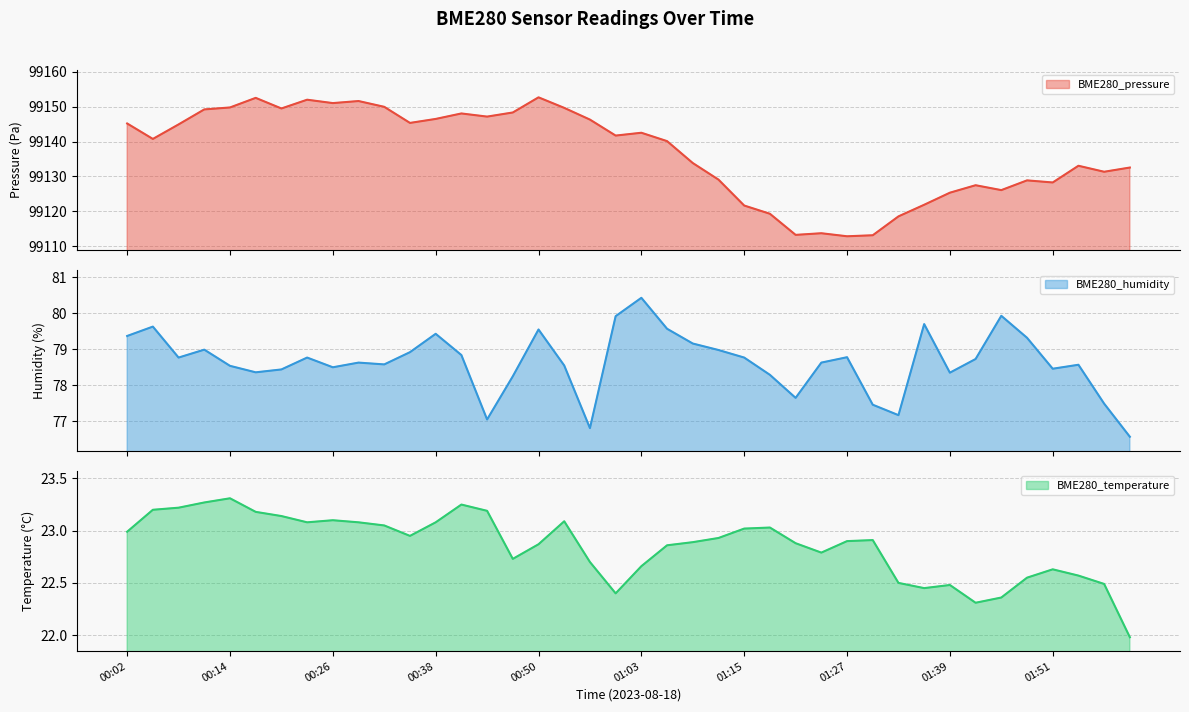

Which category has the highest value in the BME280_pressure series?

00:50